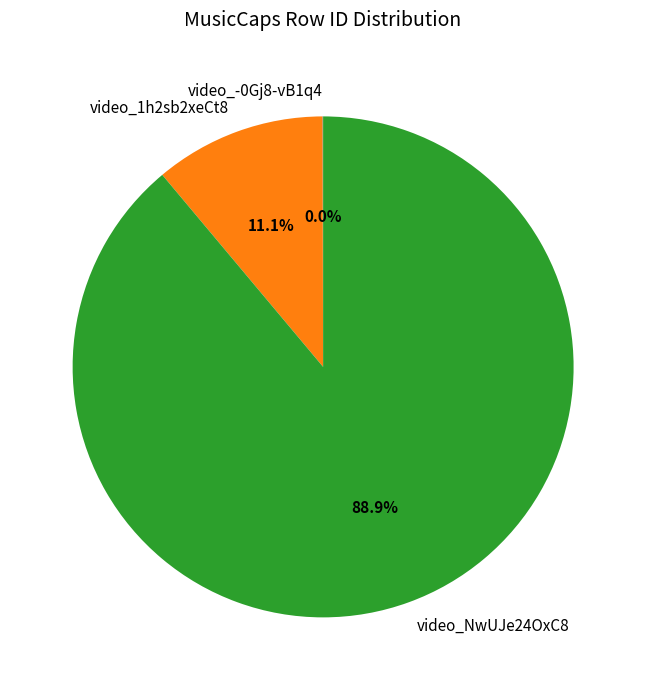

What percentage is the video_NwUJe24OxC8 slice, to the nearest percent?

89%